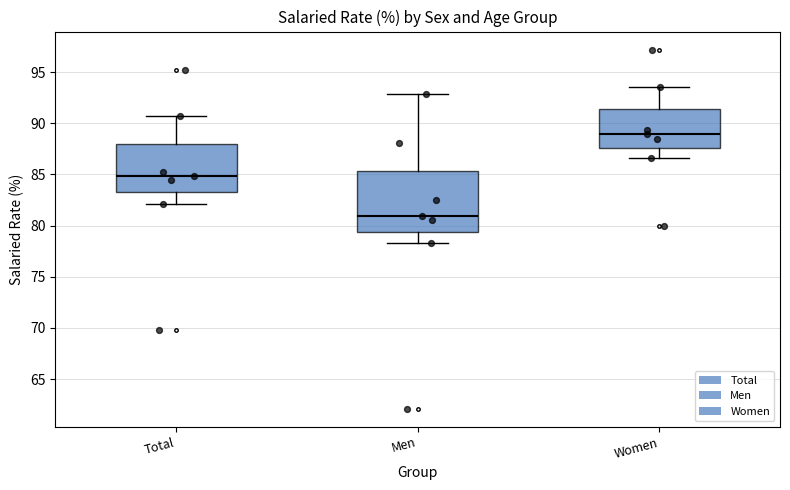

Which box has the lowest median line?

Men